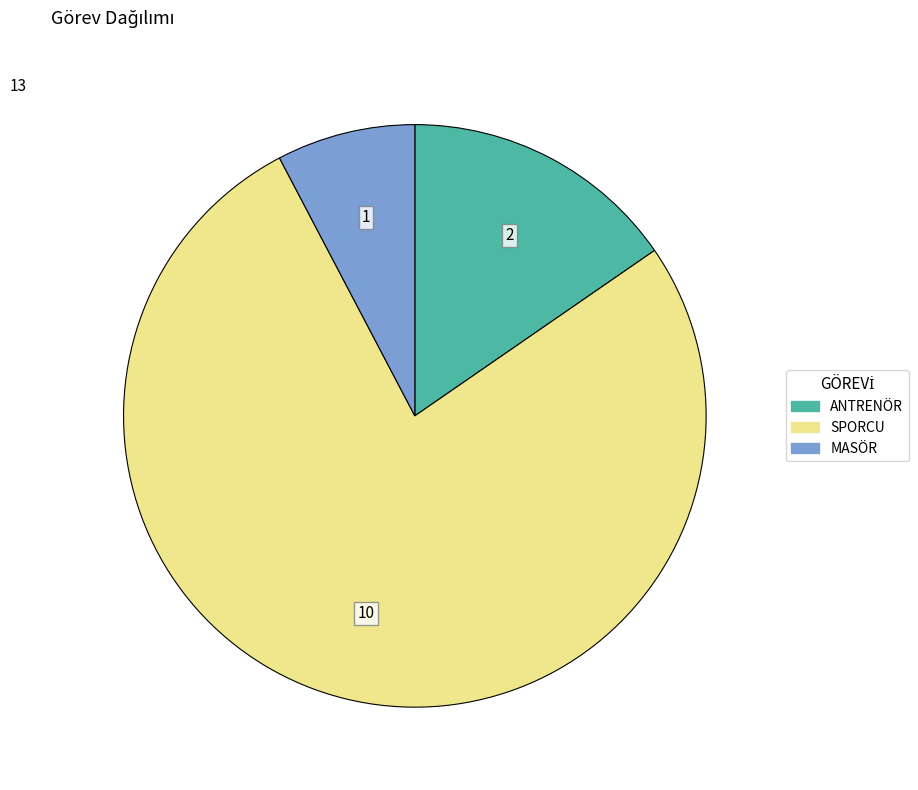

Rank the categories by value from highest to lowest.

SPORCU, ANTRENÖR, MASÖR